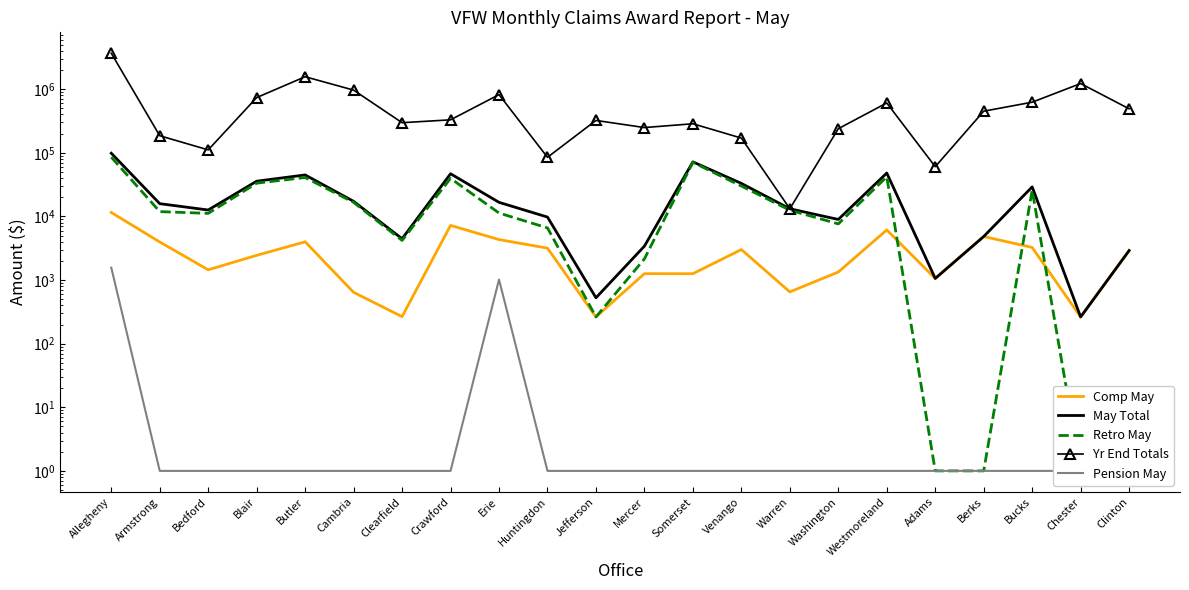

True or false: May Total and Retro May intersect in this chart.

False